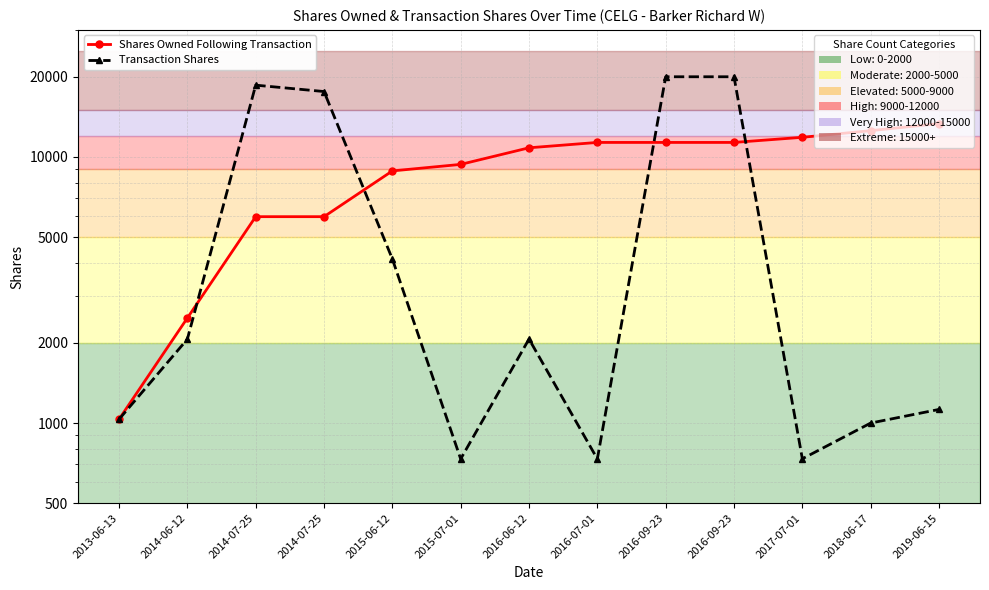

How many lines are shown in the chart?

2